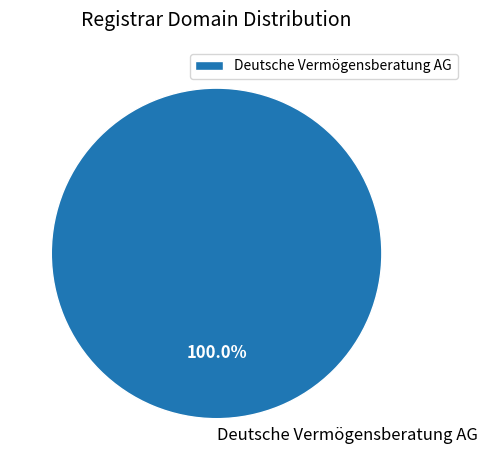

Which category accounts for the majority?

Deutsche Vermögensberatung AG